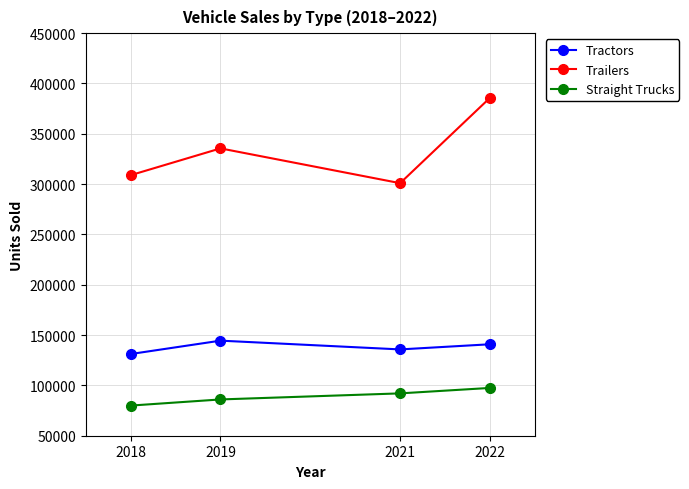

What is the value of the Trailers point at the 4th from the left?

385723